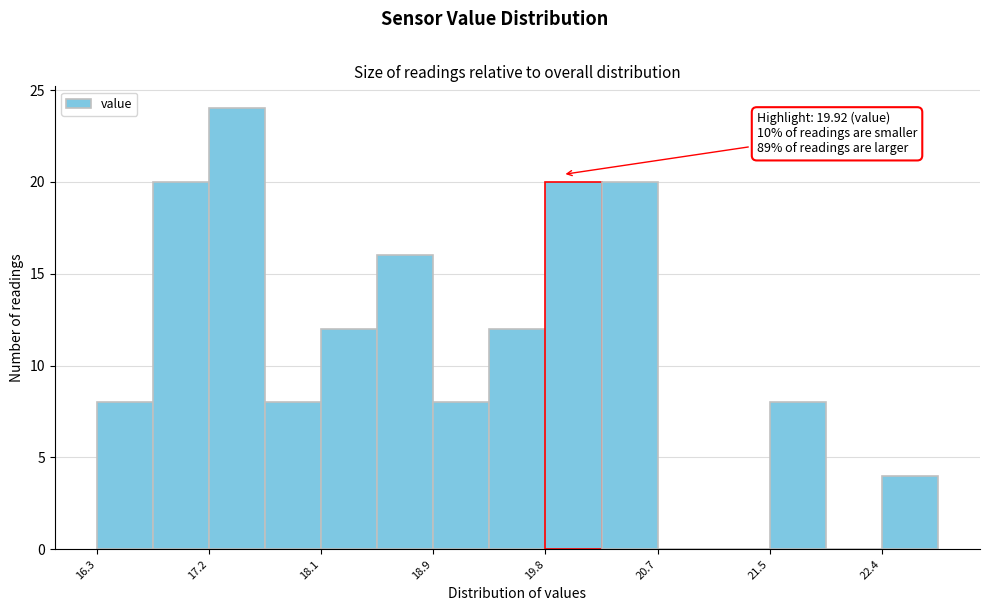

Which range on the x-axis has the tallest bar?

17.2 to 17.6